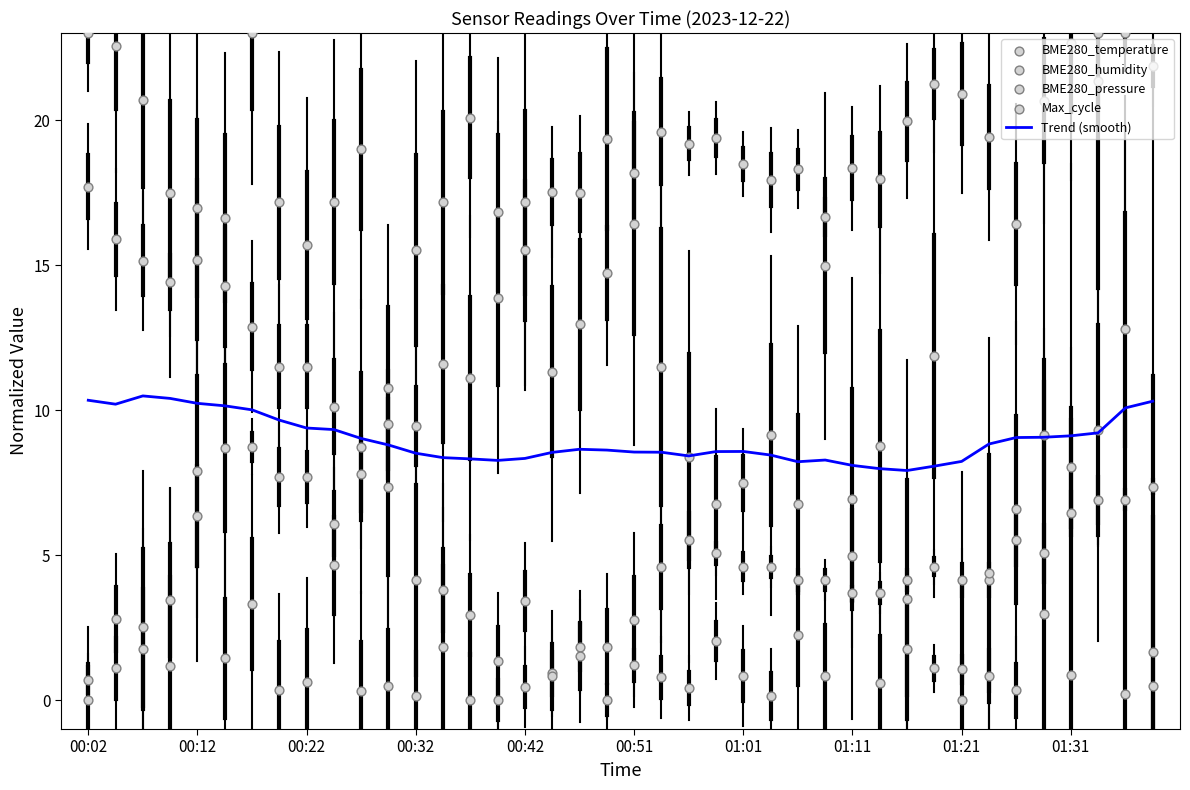

Which series has the widest spread of Y values?

BME280_temperature